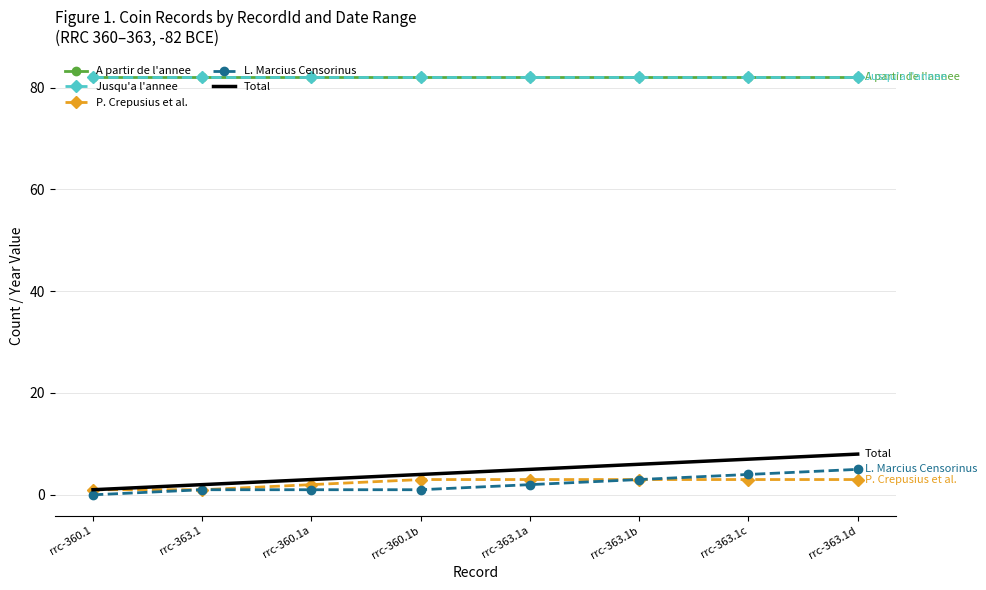

Is it true that A partir de l'annee equals 50 at rrc-360.1b?

False